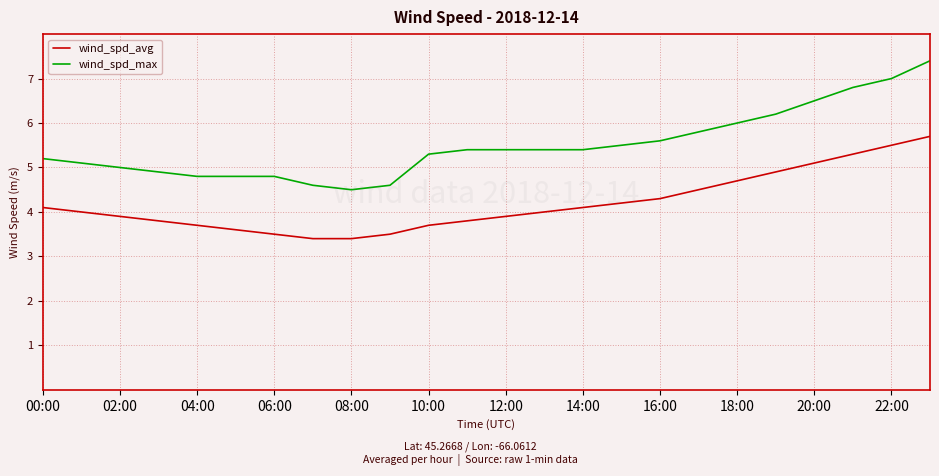

True or false: wind_spd_avg and wind_spd_max intersect in this chart.

False